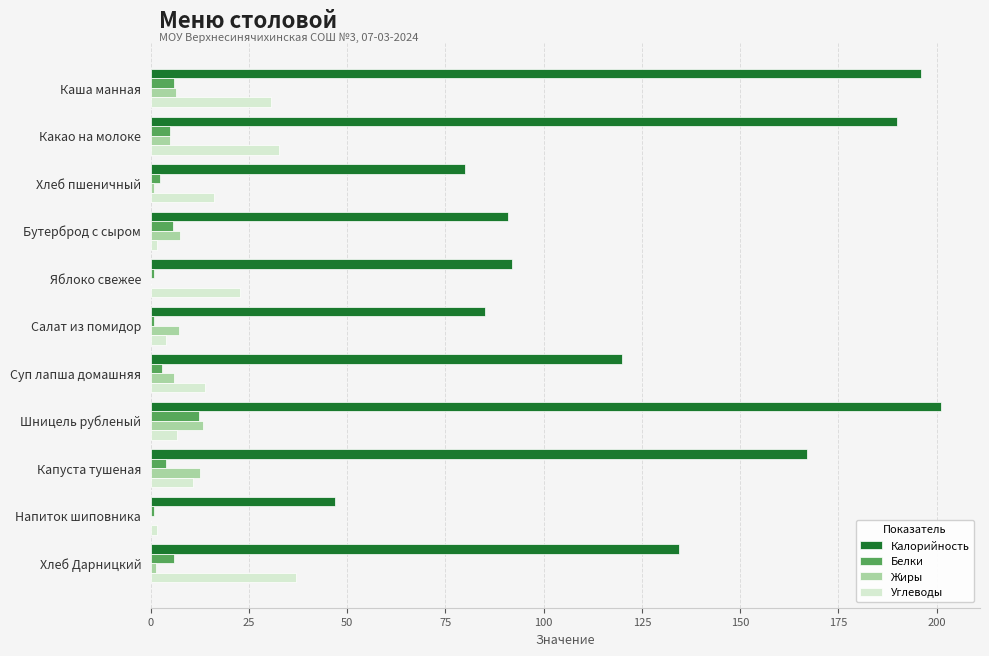

The Калорийность series shows 226.7 at Хлеб Дарницкий. True or false?

False